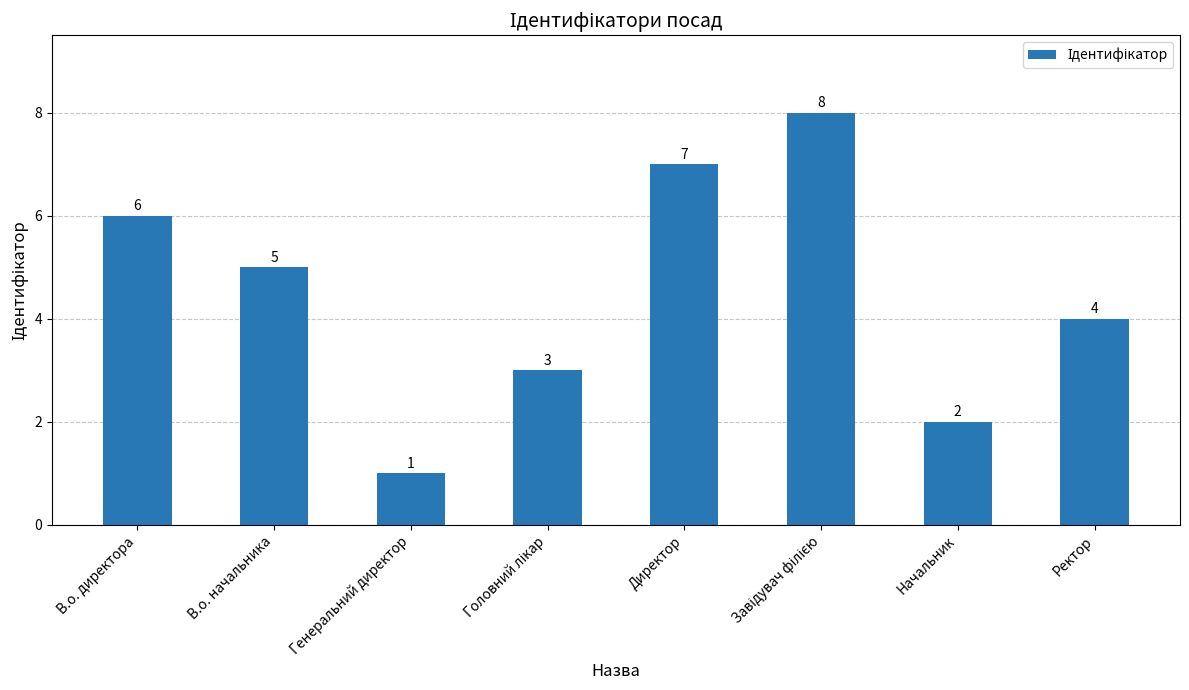

What is the sum of all values?

36